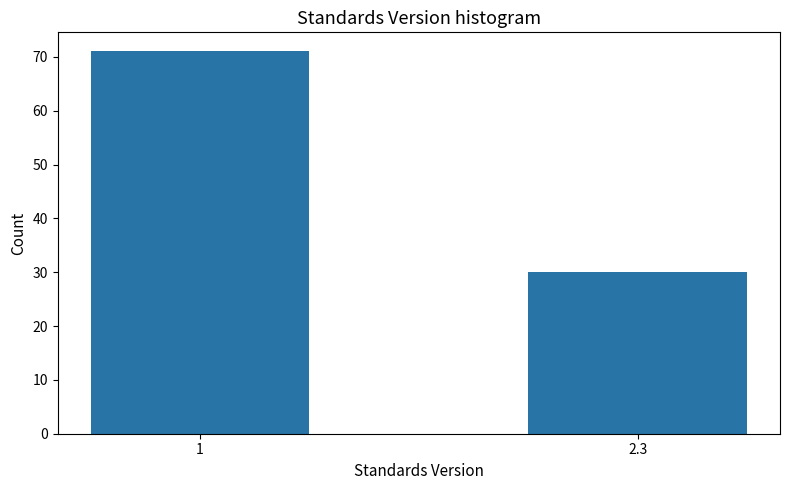

Reading left to right, list all the values displayed in this chart.

71	30